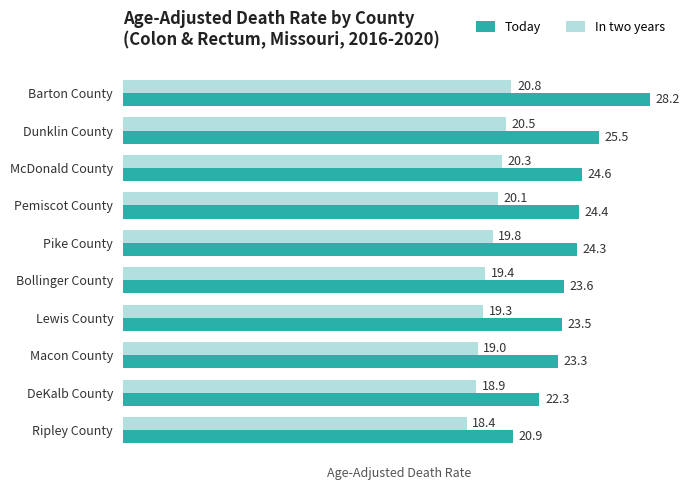

What is the total value across all series at Dunklin County?

46.0